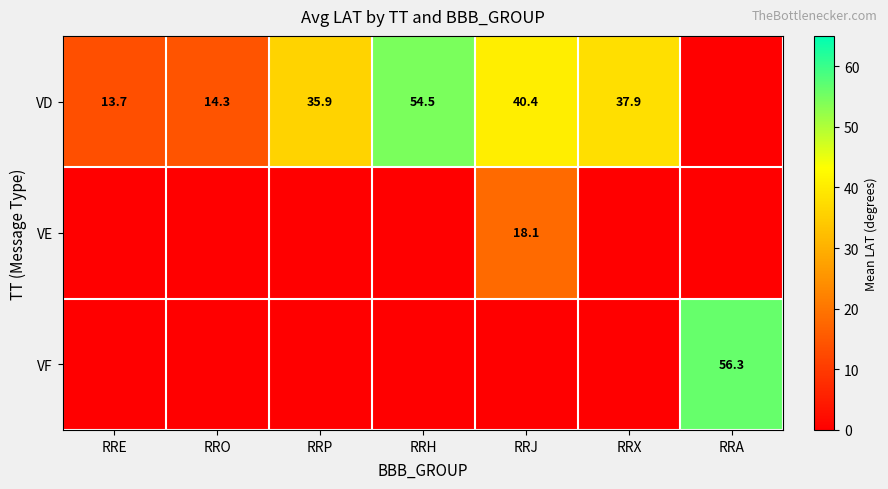

At which category is the sum across all series the highest?

RRJ